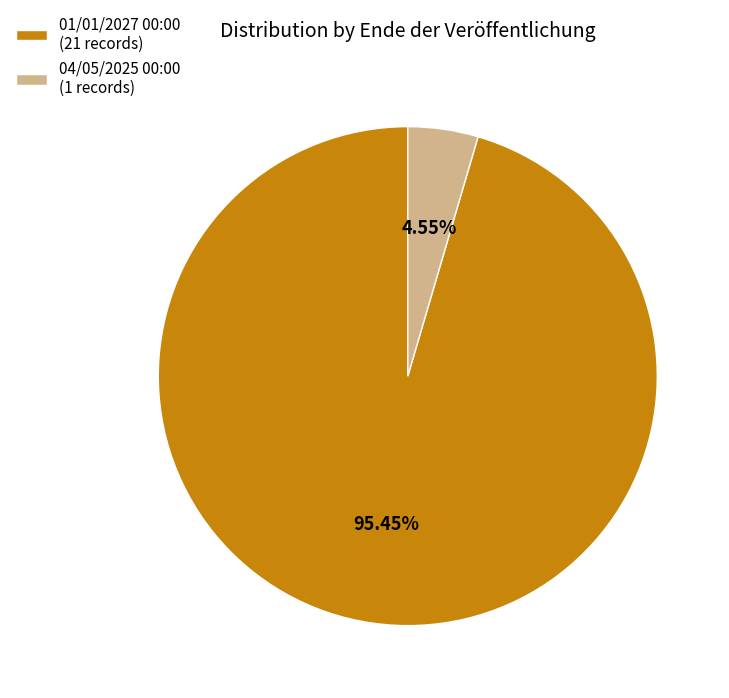

To the nearest percent, what is the difference between the 01/01/2027 00:00 and 04/05/2025 00:00 slice percentages?

91%